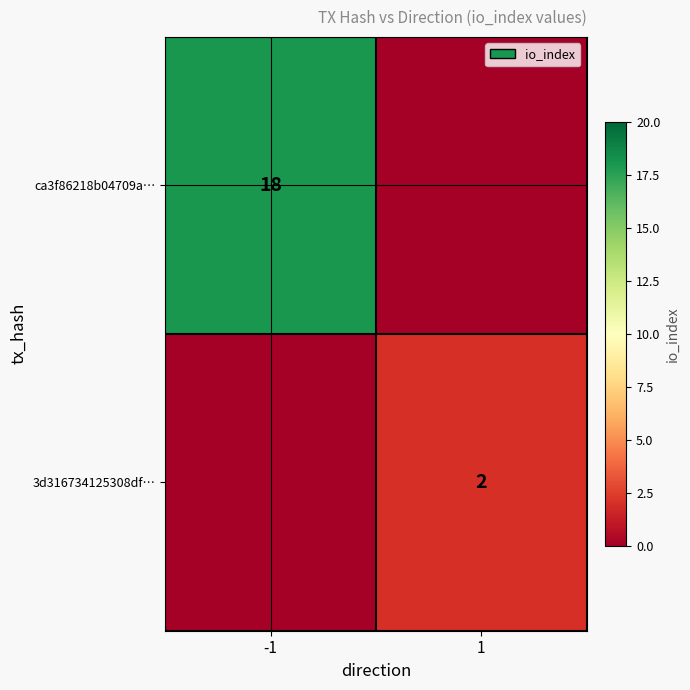

The value of 3d316734125308df… at 1 is 2. True or false?

True